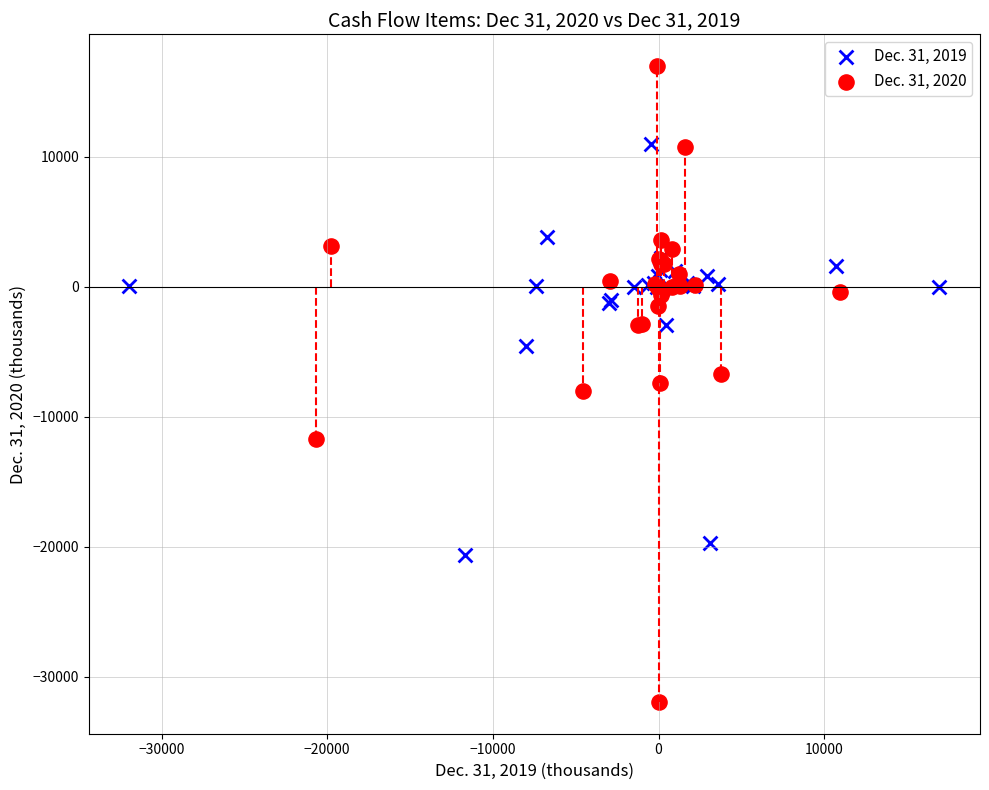

Which series reaches the maximum Y coordinate?

Dec. 31, 2020